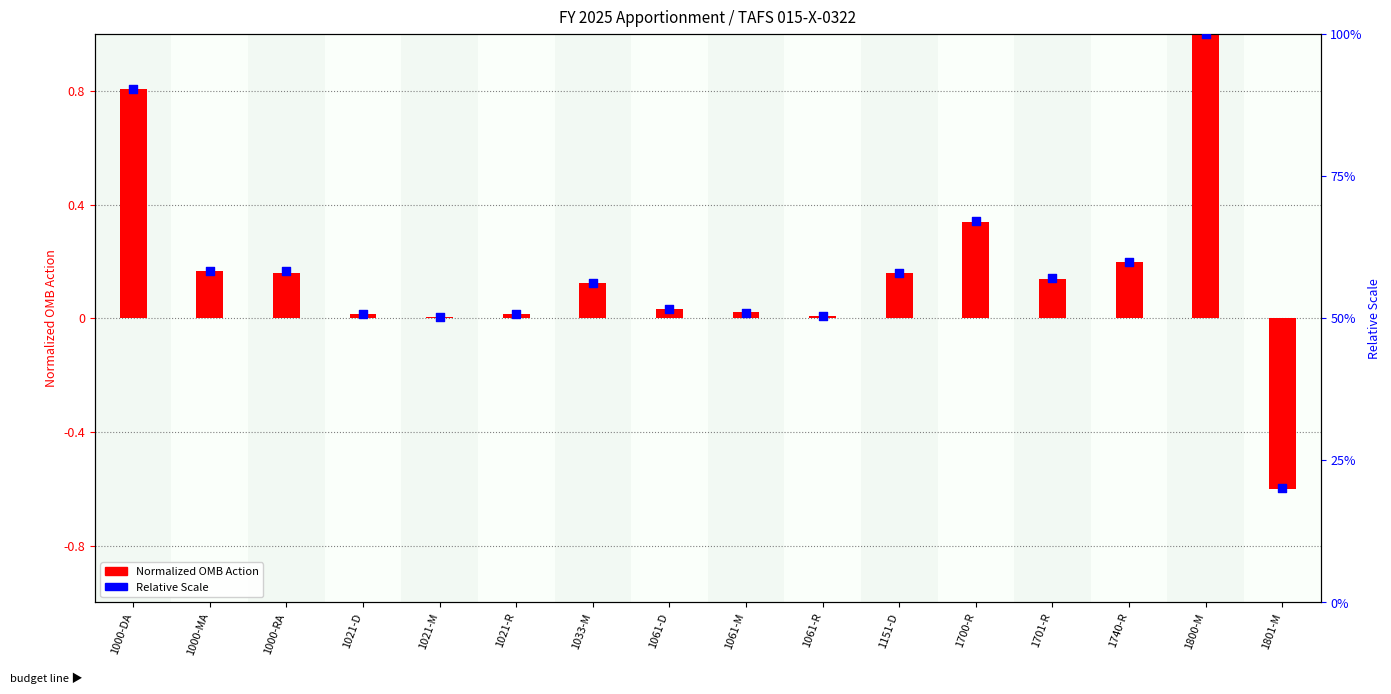

What are all the series names shown in the legend?

Normalized OMB Action, Relative Scale